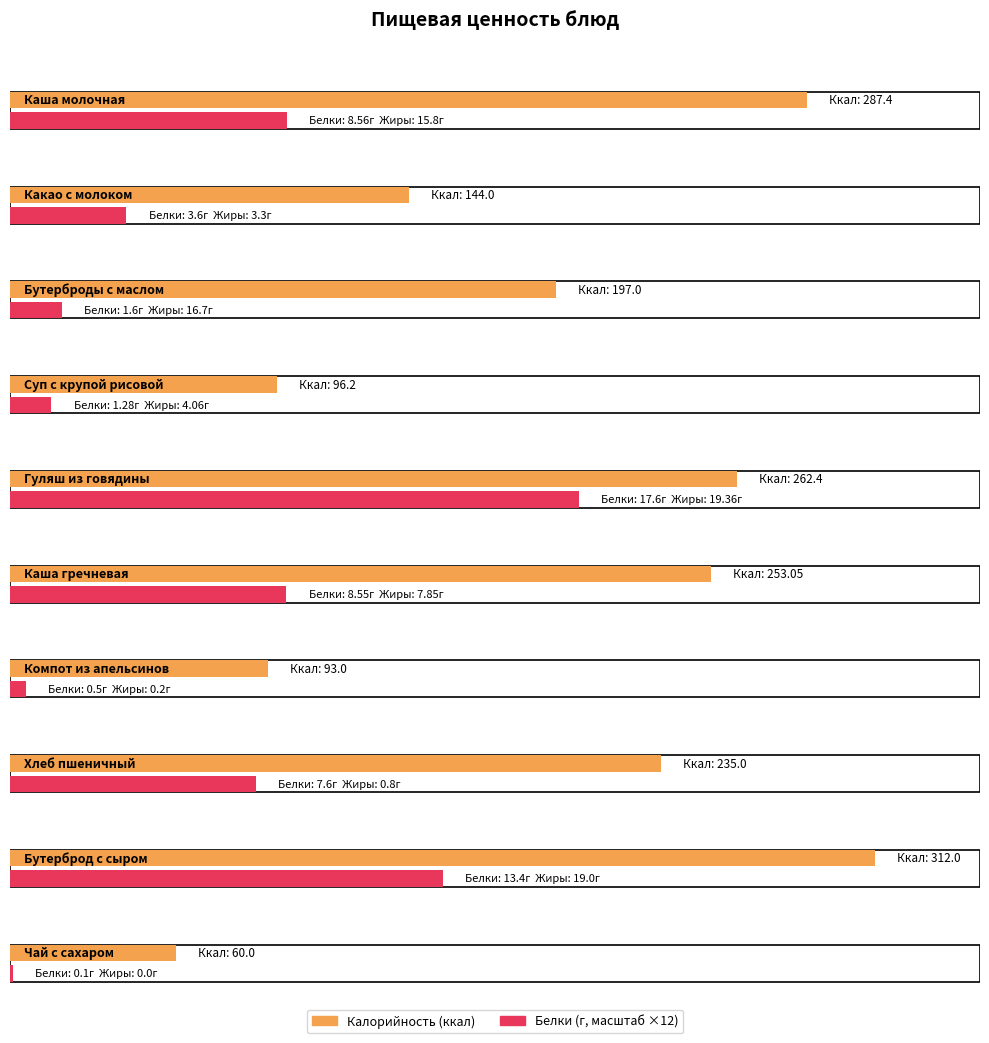

What is the average value of the Белки series?

6.3